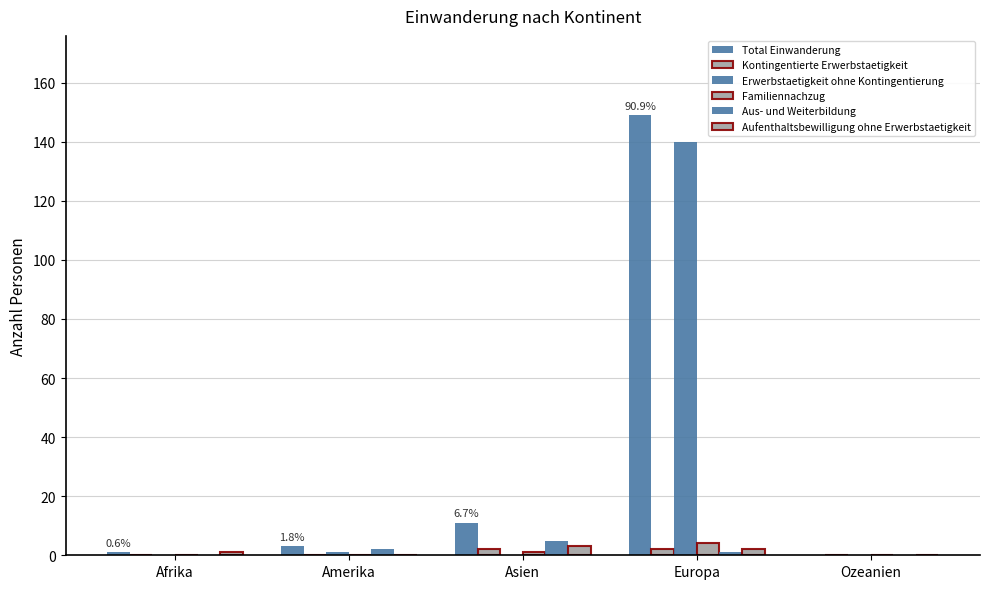

At Ozeanien, list the series in order from smallest to largest.

Total Einwanderung, Kontingentierte Erwerbstaetigkeit, Erwerbstaetigkeit ohne Kontingentierung, Familiennachzug, Aus- und Weiterbildung, Aufenthaltsbewilligung ohne Erwerbstaetigkeit